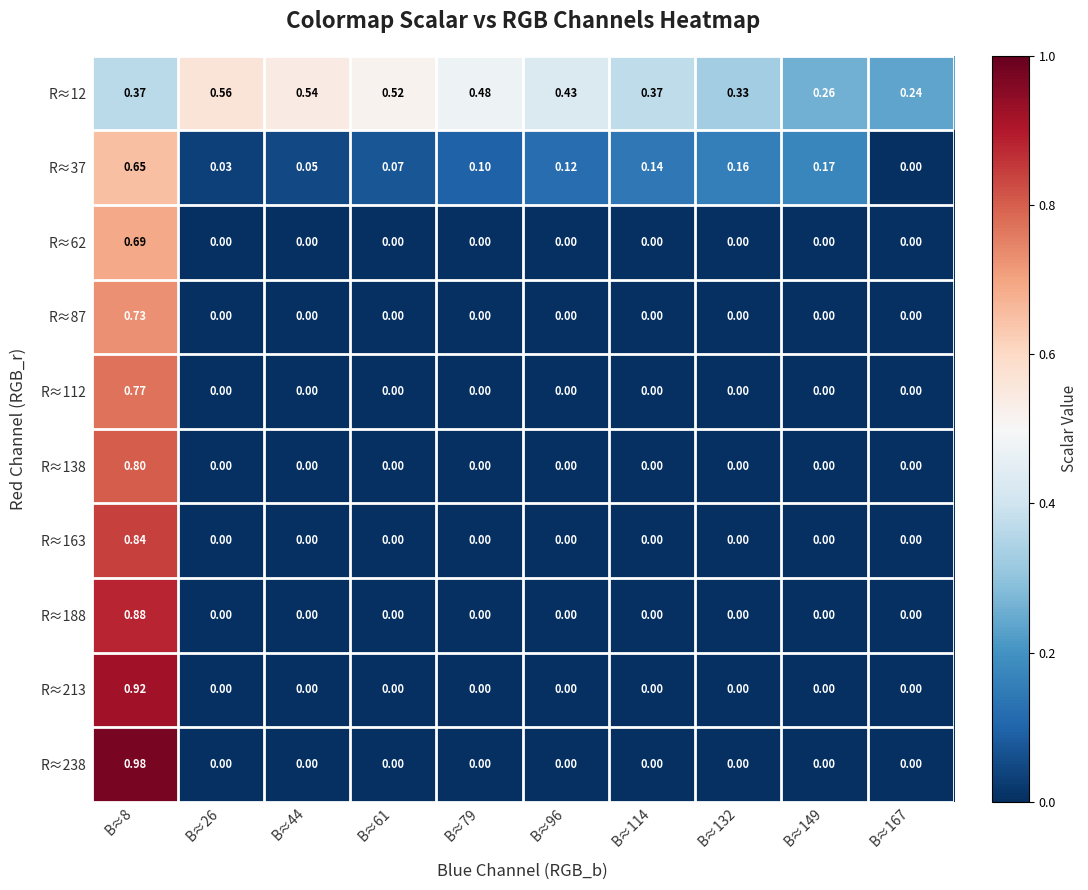

How many positive values does the R≈37 series have?

9